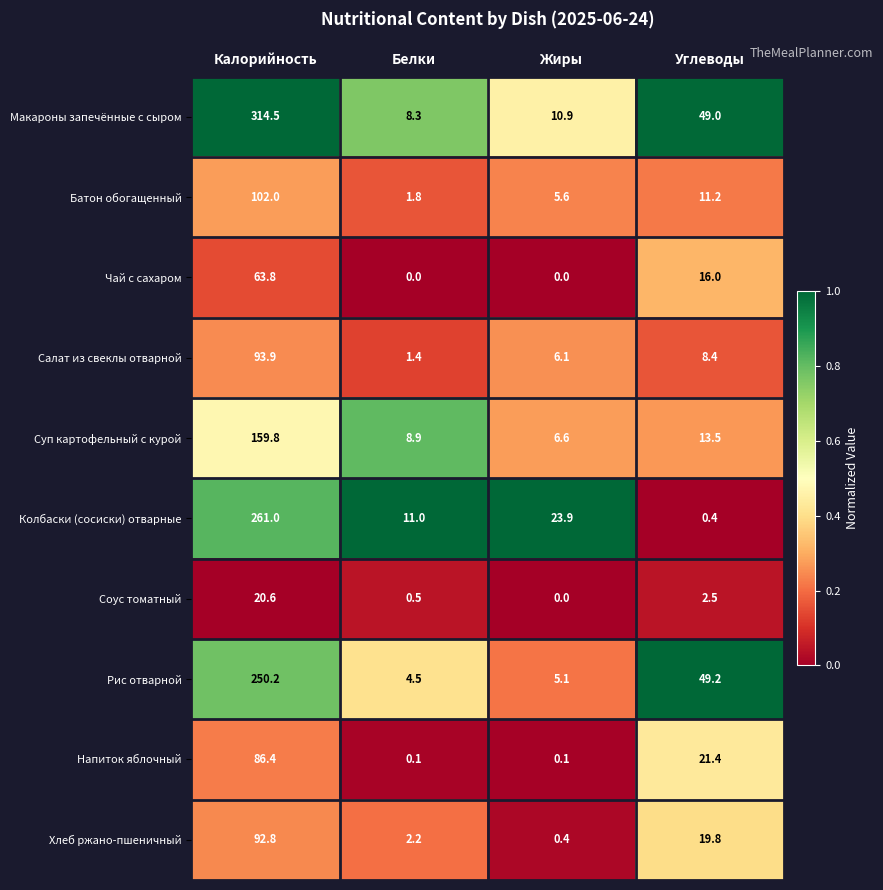

Rank the series by their maximum value, from lowest to highest.

Соус томатный, Чай с сахаром, Напиток яблочный, Хлеб ржано-пшеничный, Салат из свеклы отварной, Батон обогащенный, Суп картофельный с курой, Рис отварной, Колбаски (сосиски) отварные, Макароны запечённые с сыром